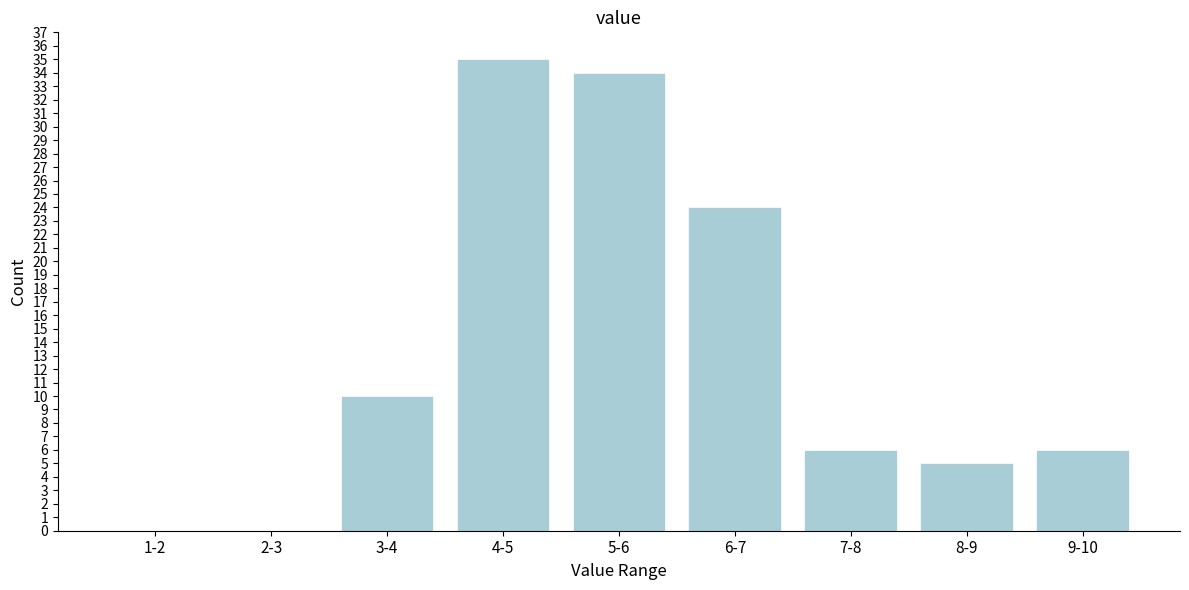

Reading left to right, list all the values displayed in this chart.

1-2=0	2-3=0	3-4=10	4-5=35	5-6=34	6-7=24	7-8=6	8-9=5	9-10=6